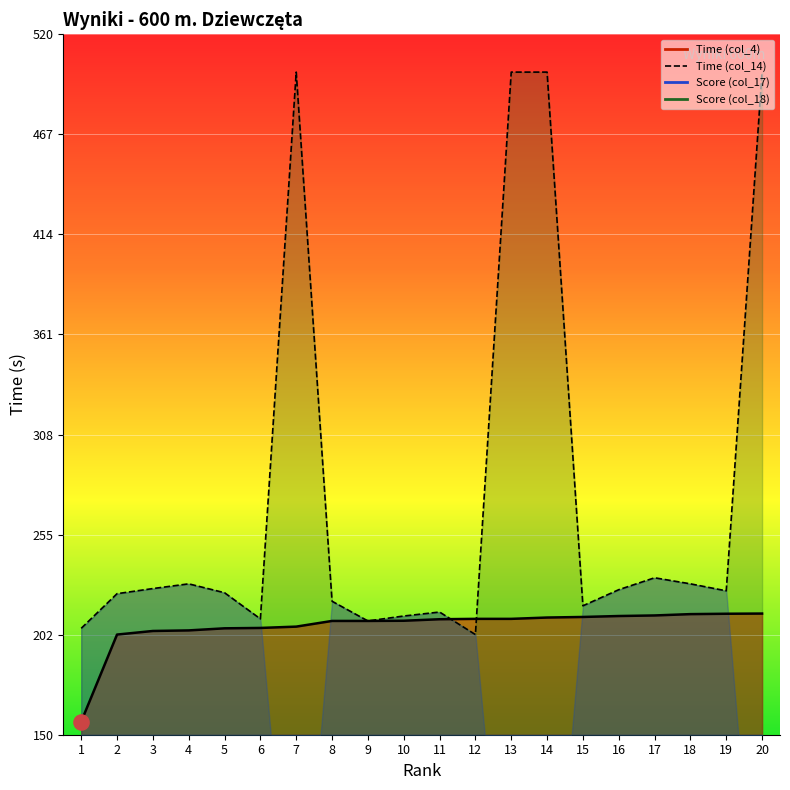

At which category is the sum across all series the highest?

20